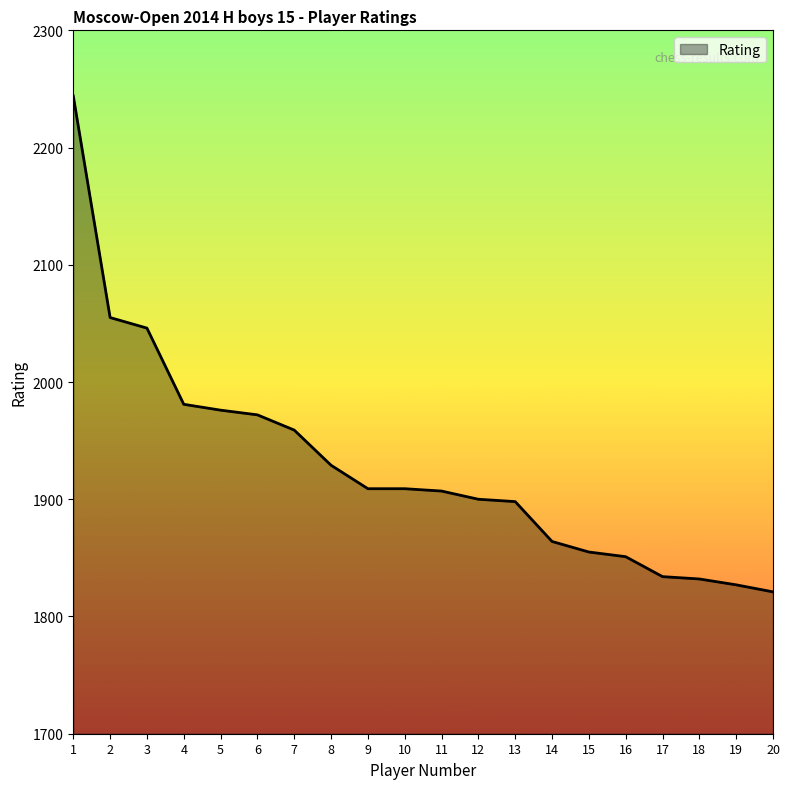

What is the minimum value shown in the chart?

1821